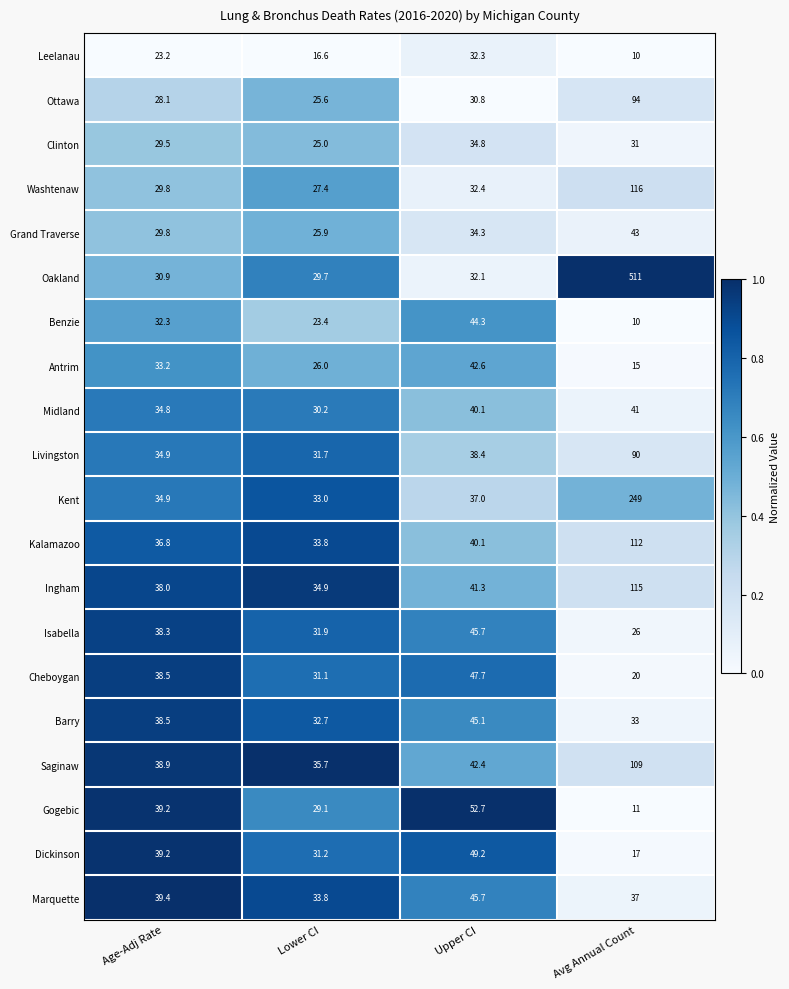

What is the greatest value displayed?

511.0